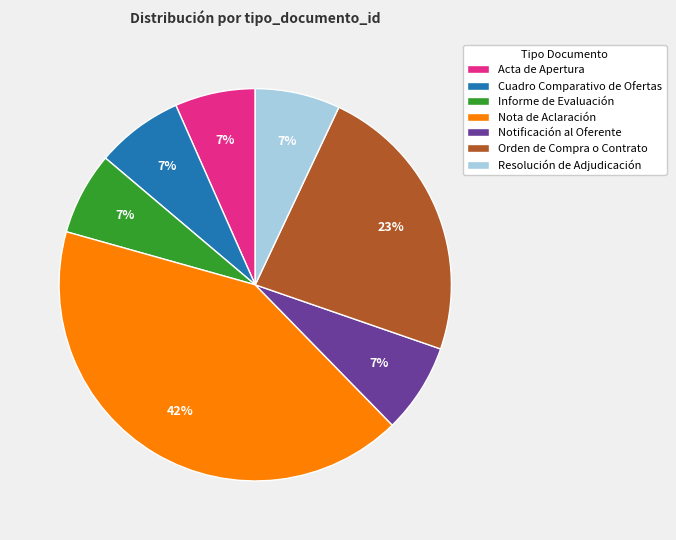

True or false: Informe de Evaluación accounts for 7% of the total.

True